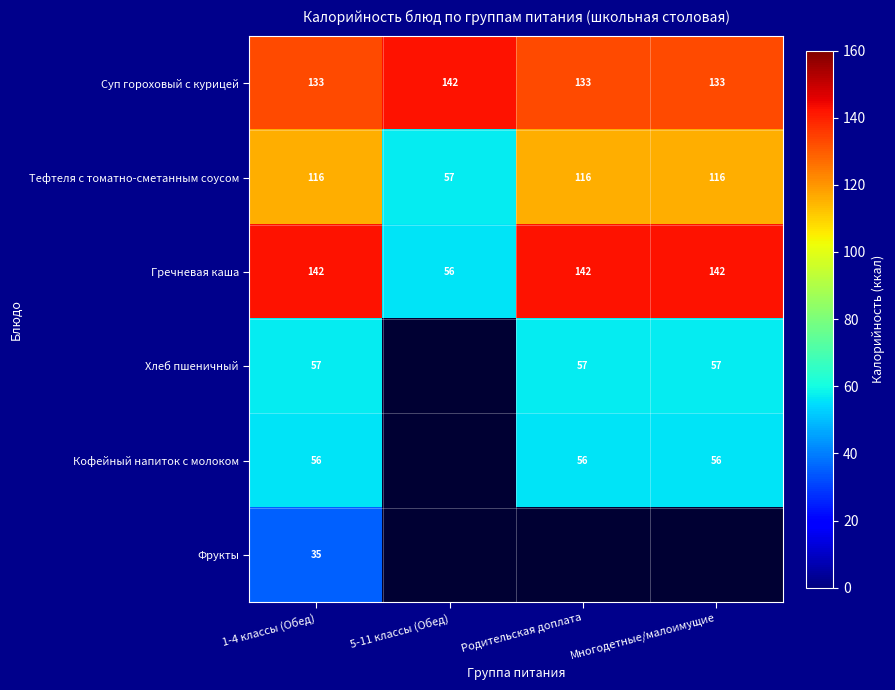

Which label corresponds to the largest value in the chart?

5-11 классы (Обед)